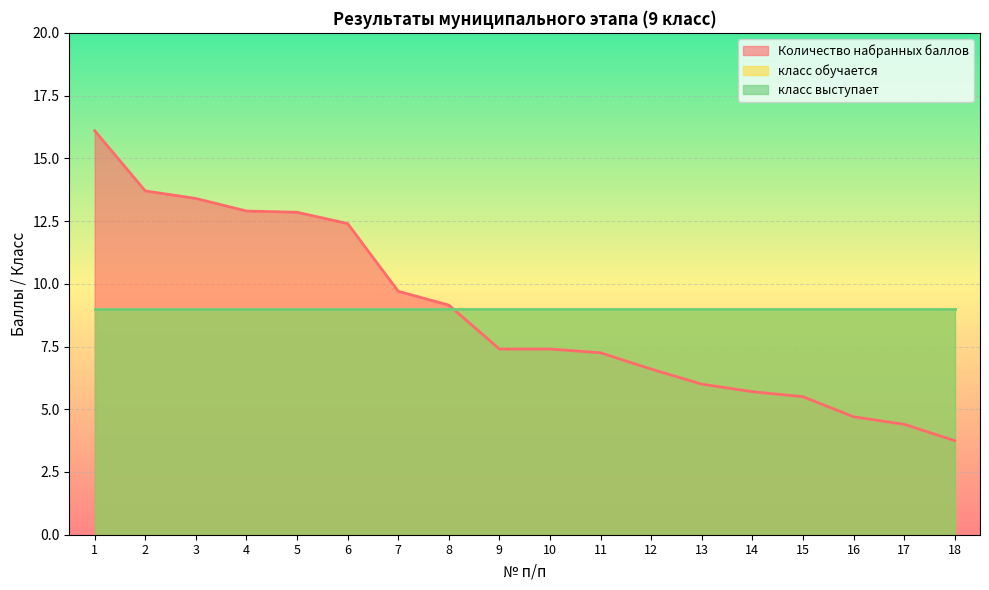

How many lines are shown in the chart?

3